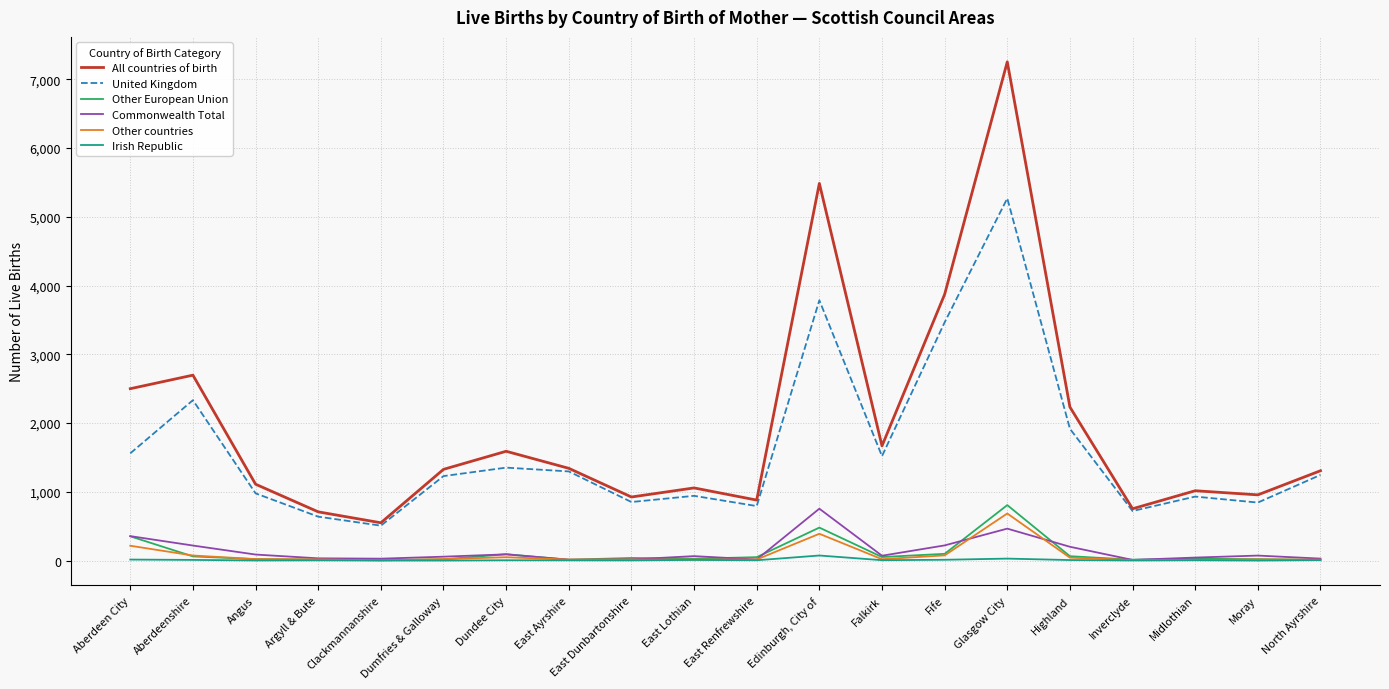

Which series has the largest total across all categories?

All countries of birth